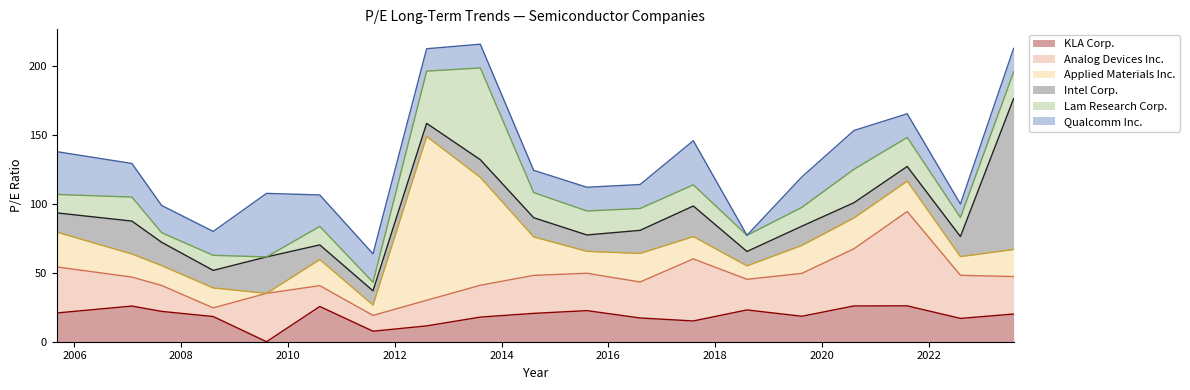

The Lam Research Corp. series shows 7.0 at 2007-08-20. True or false?

True